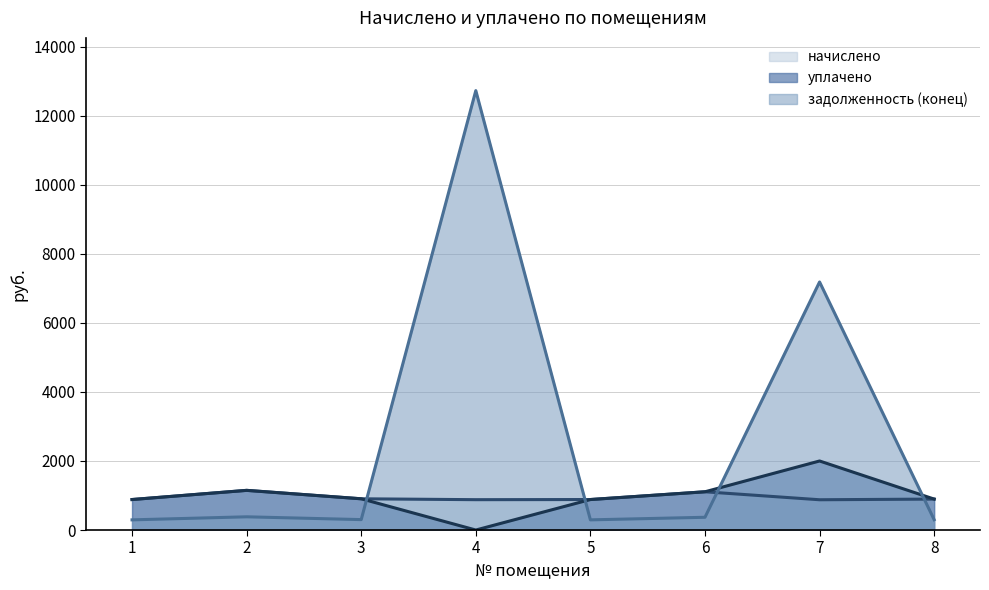

Reading left to right, what are all the values shown in this chart?

начислено: 1=883.4	2=1149.1	3=905.0	4=879.1	5=883.4	6=1108.1	7=877.0	8=896.4
уплачено: 1=883.4	2=1149.1	3=905.0	4=0.0	5=883.4	6=1108.1	7=2000.0	8=896.4
задолженность (конец): 1=294.5	2=383.0	3=301.7	4=12728.6	5=294.5	6=369.4	7=7185.8	8=298.8